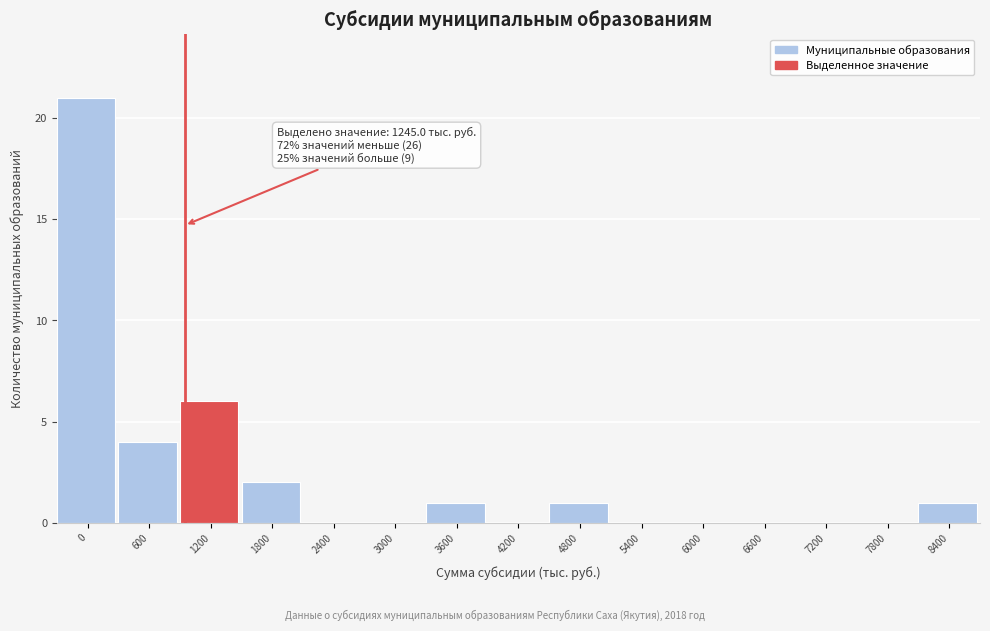

Reading left to right, transcribe all the data shown in this chart.

0=21	600=4	1200=6	1800=2	2400=0	3000=0	3600=1	4200=0	4800=1	5400=0	6000=0	6600=0	7200=0	7800=0	8400=1